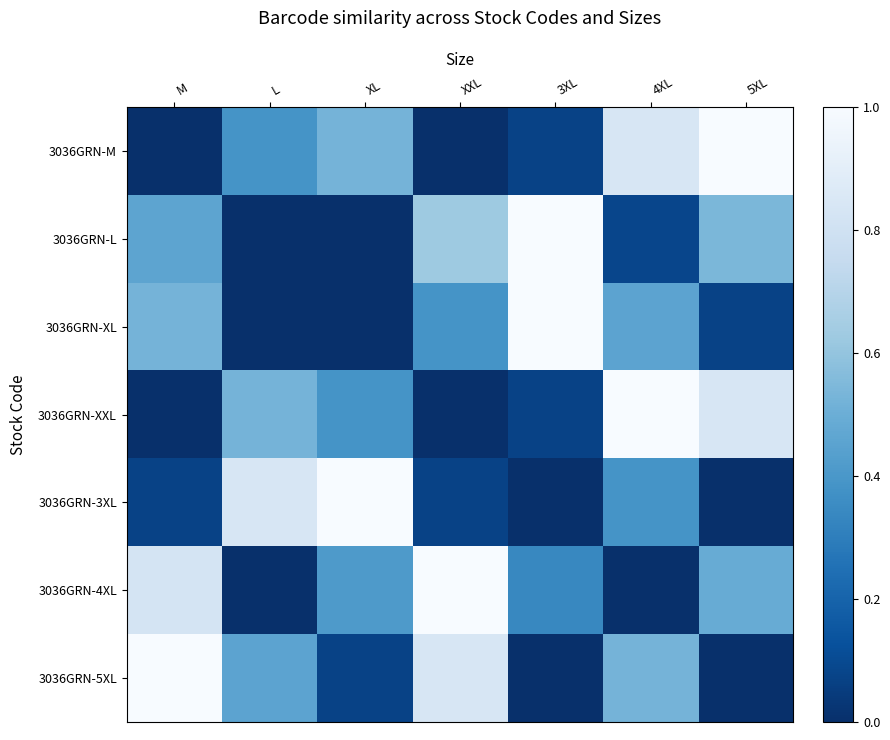

What is the maximum value shown in the chart?

1.0